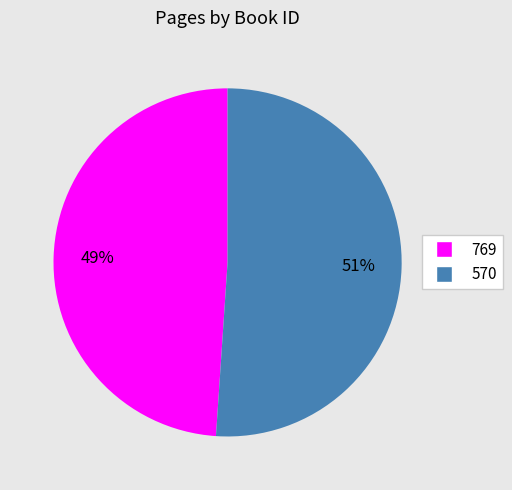

Is it true that 769 is 49% of the pie?

True